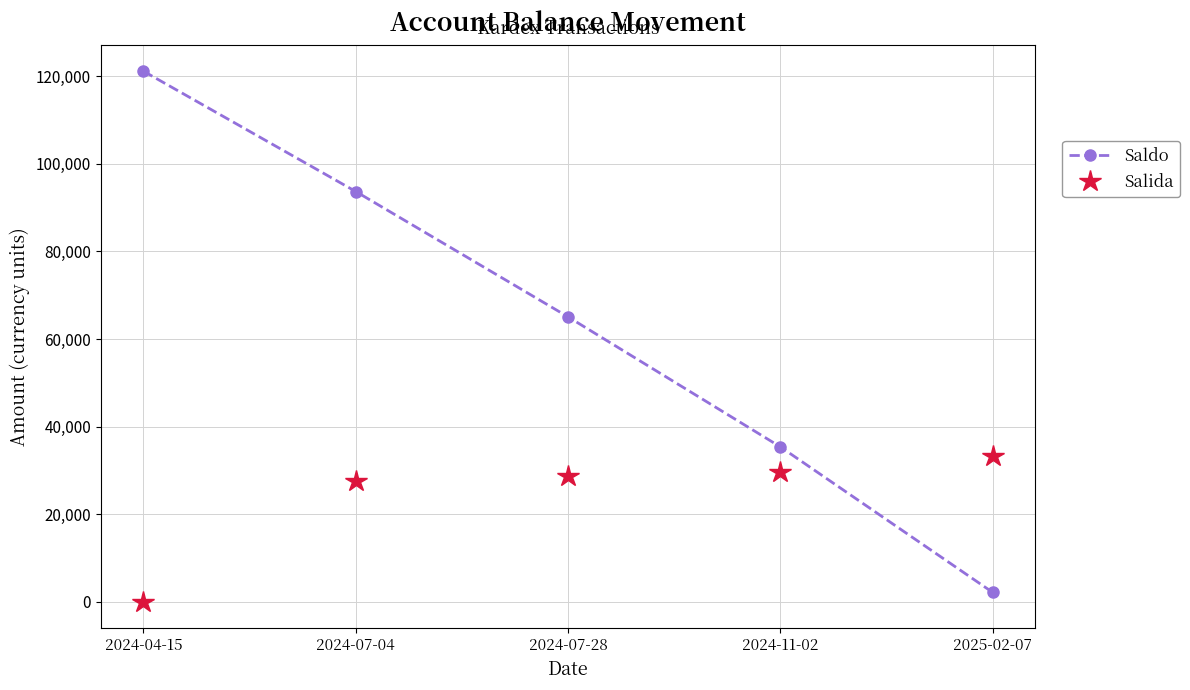

Which series has the largest range (max minus min)?

Saldo